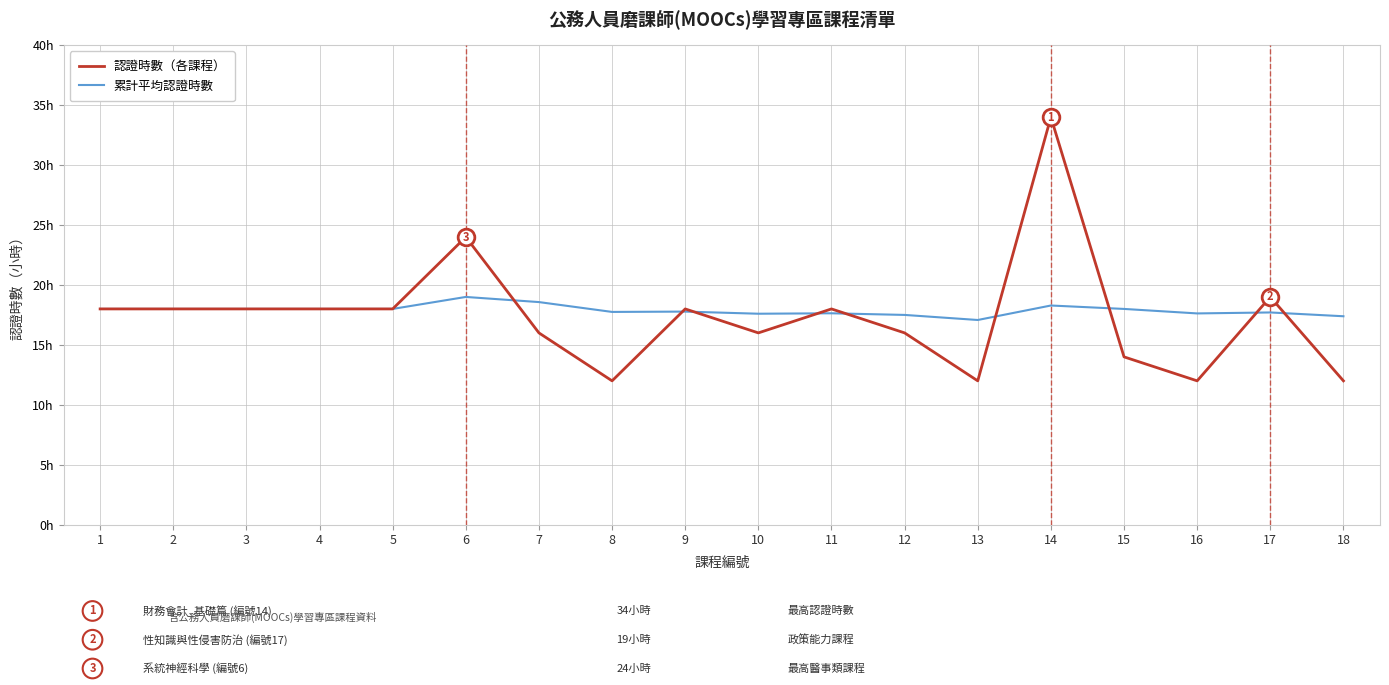

List the series in order of their overall mean, lowest first.

認證時數（各課程）, 累計平均認證時數